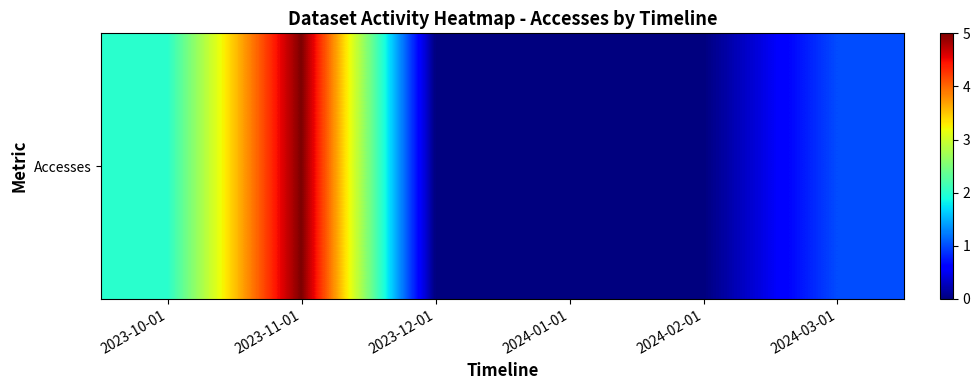

Rank the categories by value from lowest to highest.

2023-12-01, 2024-01-01, 2024-02-01, 2024-03-01, 2023-10-01, 2023-11-01